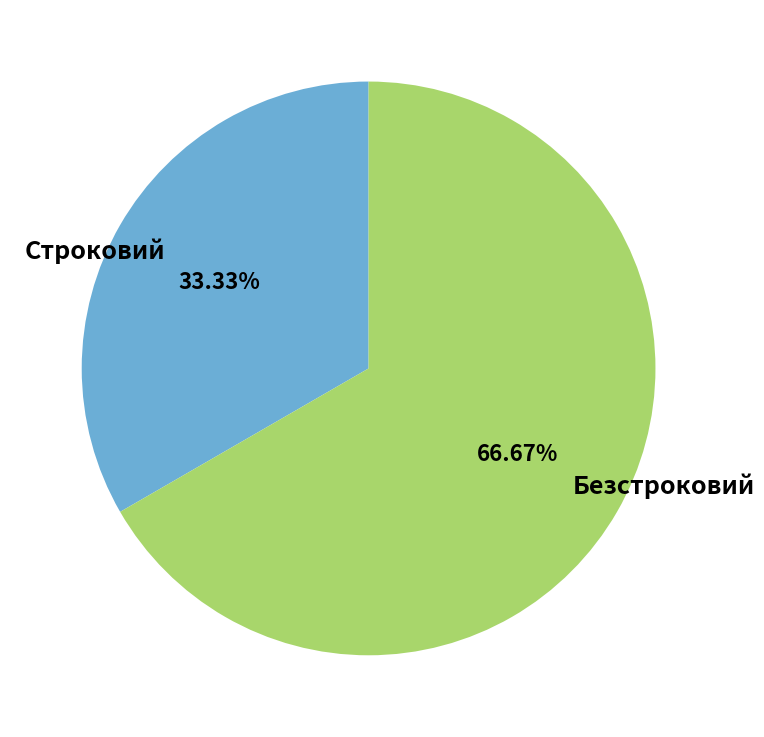

What is the ratio of the value at Строковий to the value at Безстроковий?

0.5